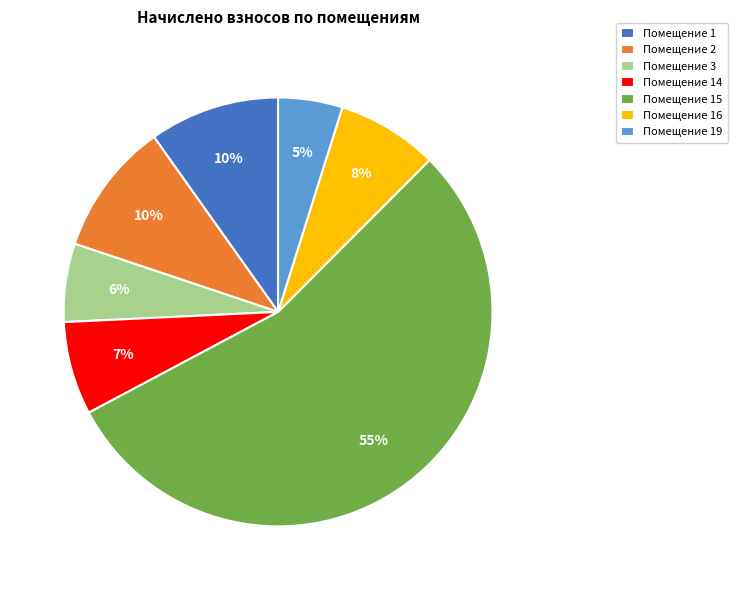

Count the number of slices in the pie.

7